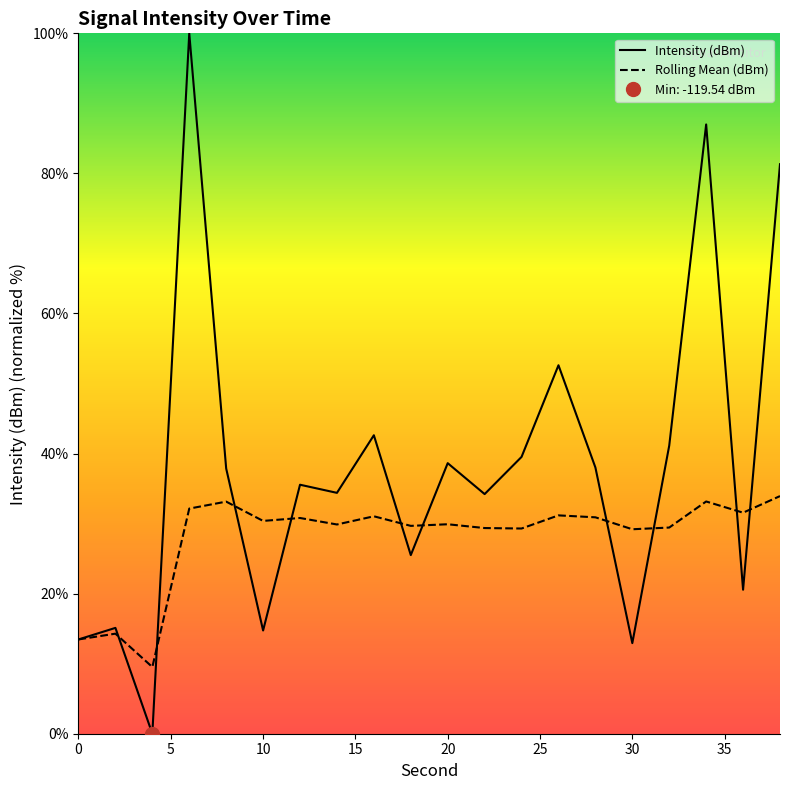

Does the chart have visible grid lines?

No